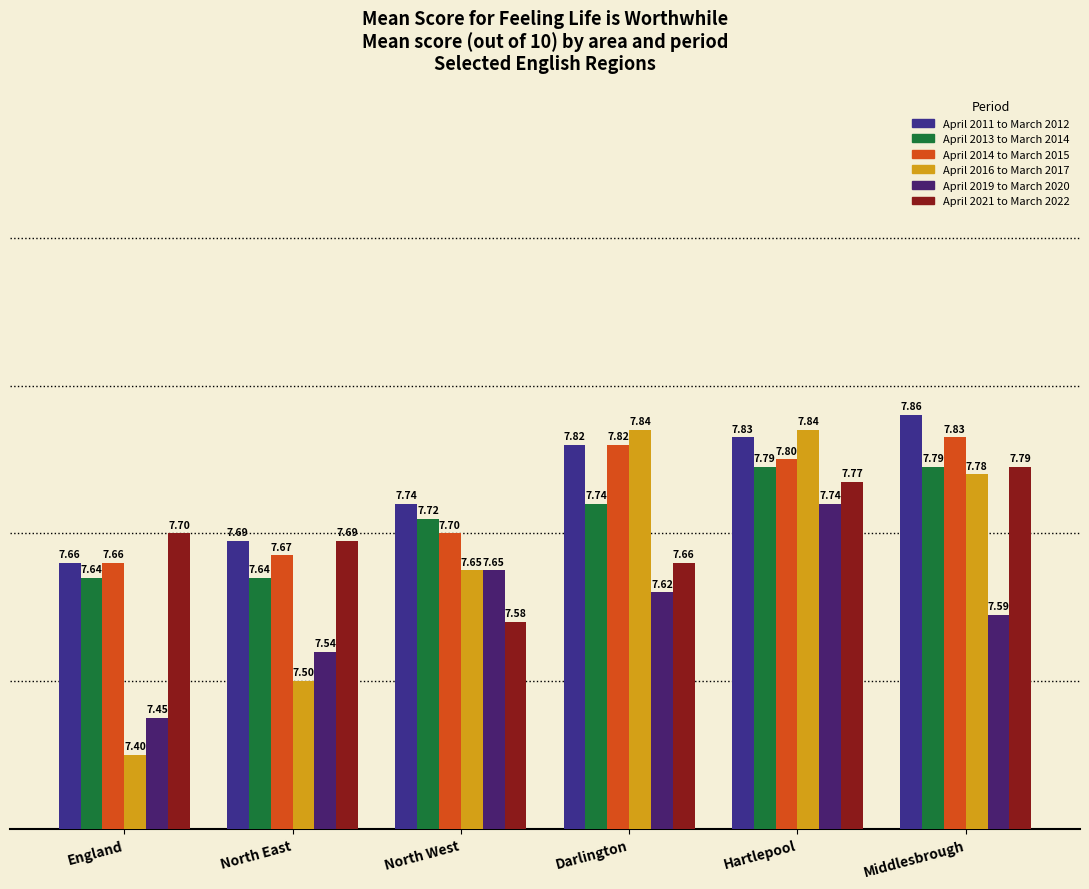

Reading right to left, extract all data points from this chart.

April 2011 to March 2012: 7.9	7.8	7.8	7.7	7.7	7.7
April 2013 to March 2014: 7.8	7.8	7.7	7.7	7.6	7.6
April 2014 to March 2015: 7.8	7.8	7.8	7.7	7.7	7.7
April 2016 to March 2017: 7.8	7.8	7.8	7.7	7.5	7.4
April 2019 to March 2020: 7.6	7.7	7.6	7.7	7.5	7.5
April 2021 to March 2022: 7.8	7.8	7.7	7.6	7.7	7.7